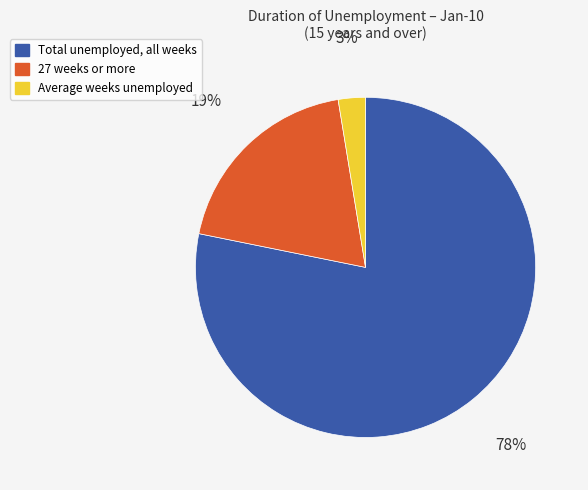

To the nearest percent, what is the average slice percentage?

33%